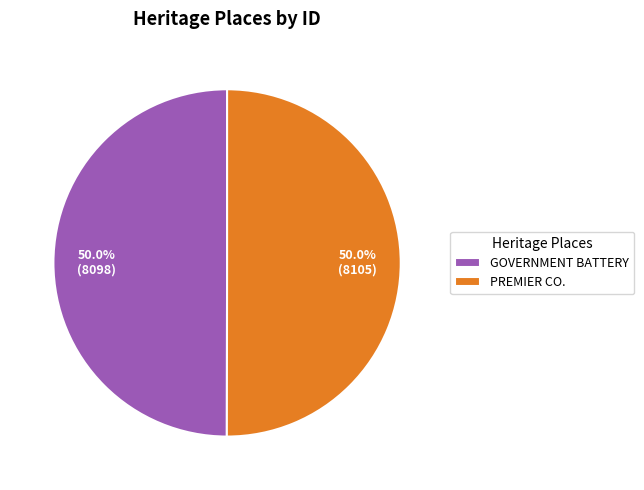

How many segments does this pie chart have?

2